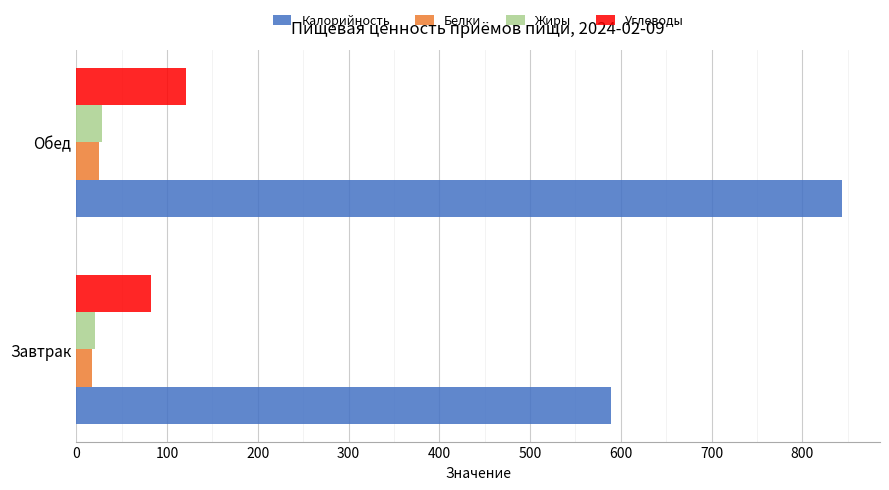

At how many categories does at least one series exceed 116?

2